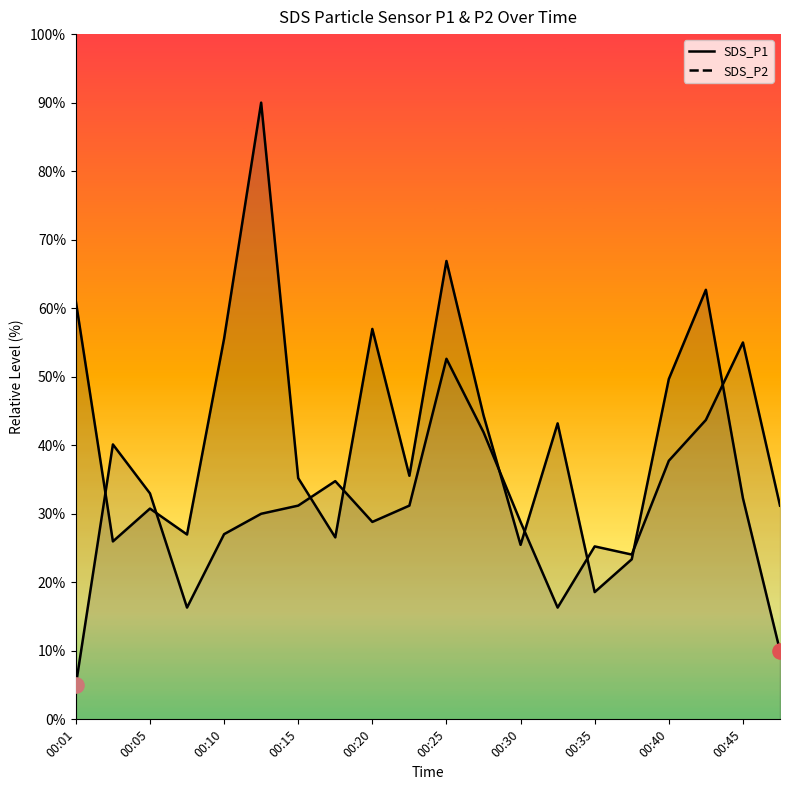

At which category is the sum across all series the highest?

00:13